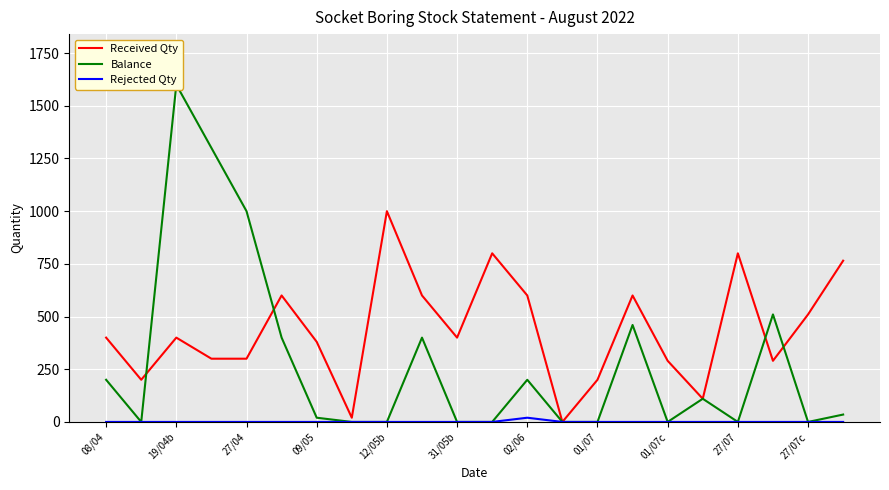

What is the difference between the maximum and minimum values in the Received Qty series?

1000